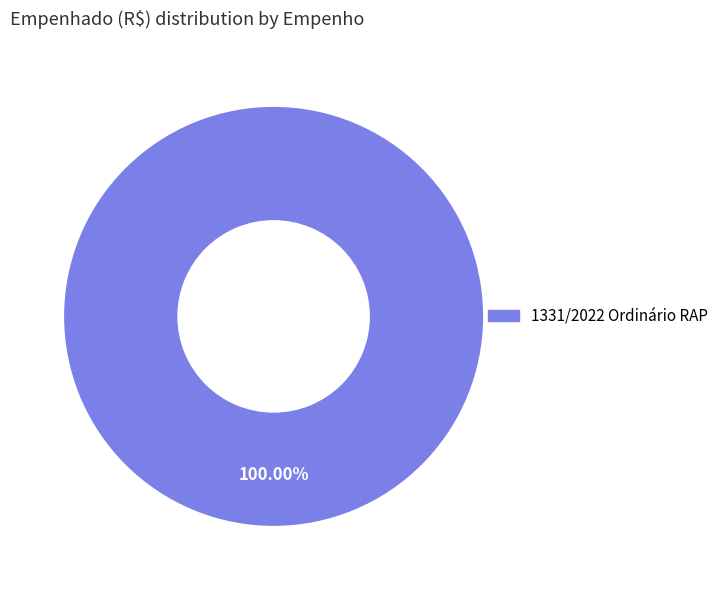

Is there a majority slice in this chart?

Yes